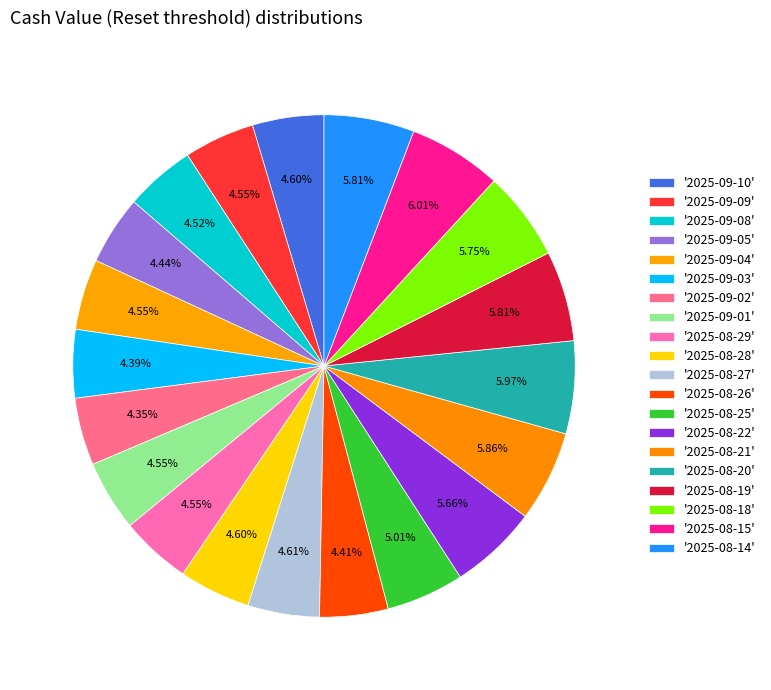

Is there a majority slice in this chart?

No